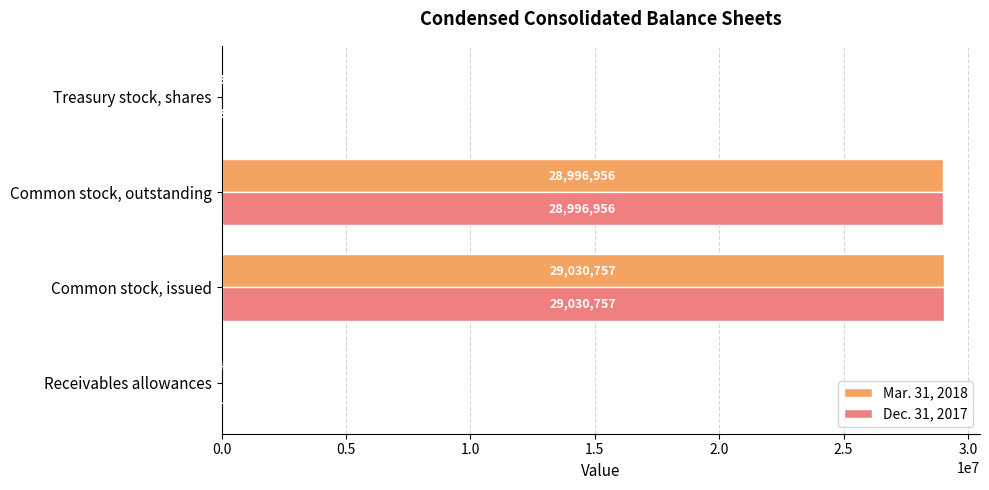

What is the maximum value for Dec. 31, 2017?

29030757